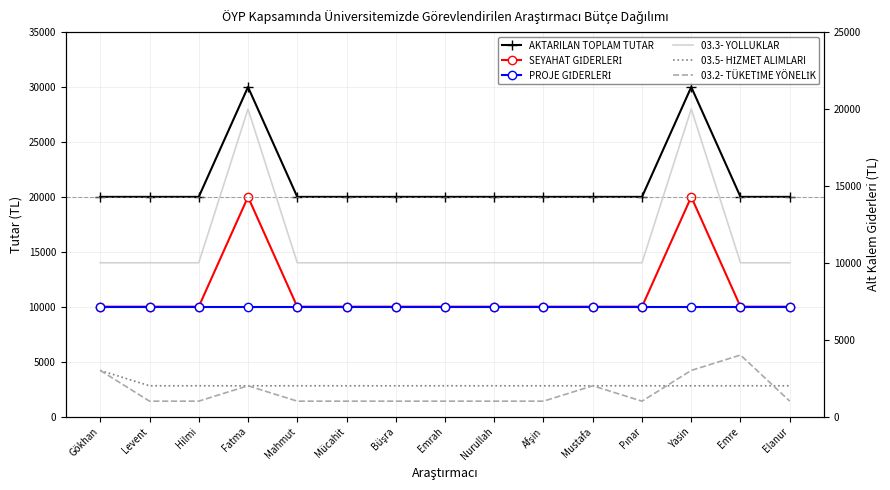

List the series in order of their peak value, lowest first.

03.5- HİZMET ALIMLARI, 03.2- TÜKETİME YÖNELİK, PROJE GİDERLERİ, SEYAHAT GİDERLERİ, 03.3- YOLLUKLAR, AKTARILAN TOPLAM TUTAR